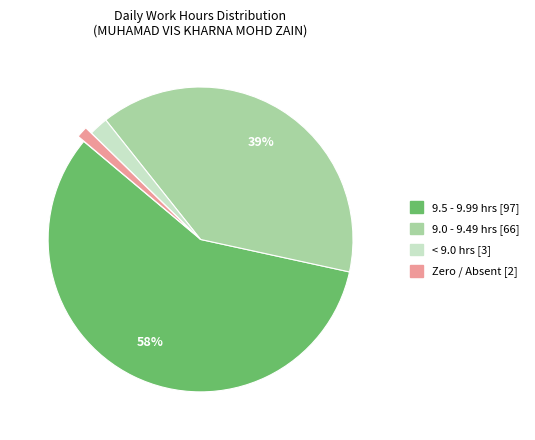

Does any single category account for the majority?

Yes